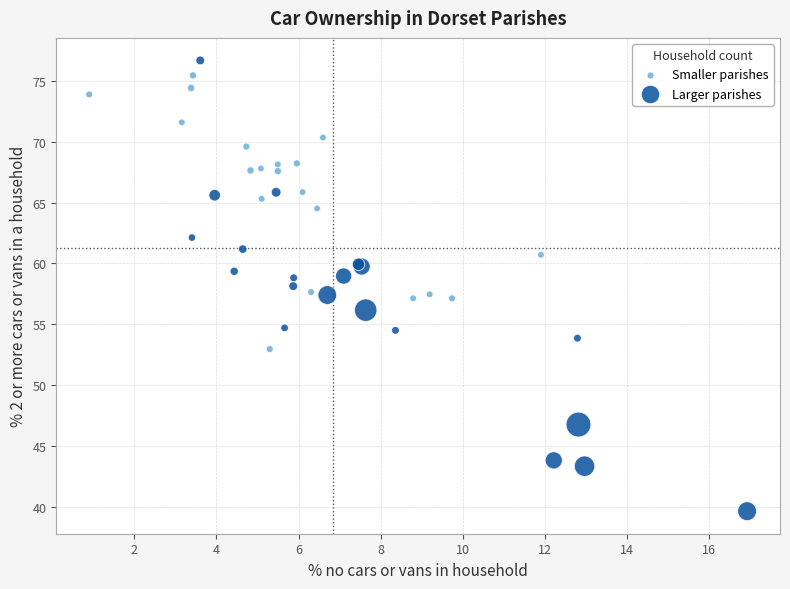

Which series has the widest spread of Y values?

Larger parishes